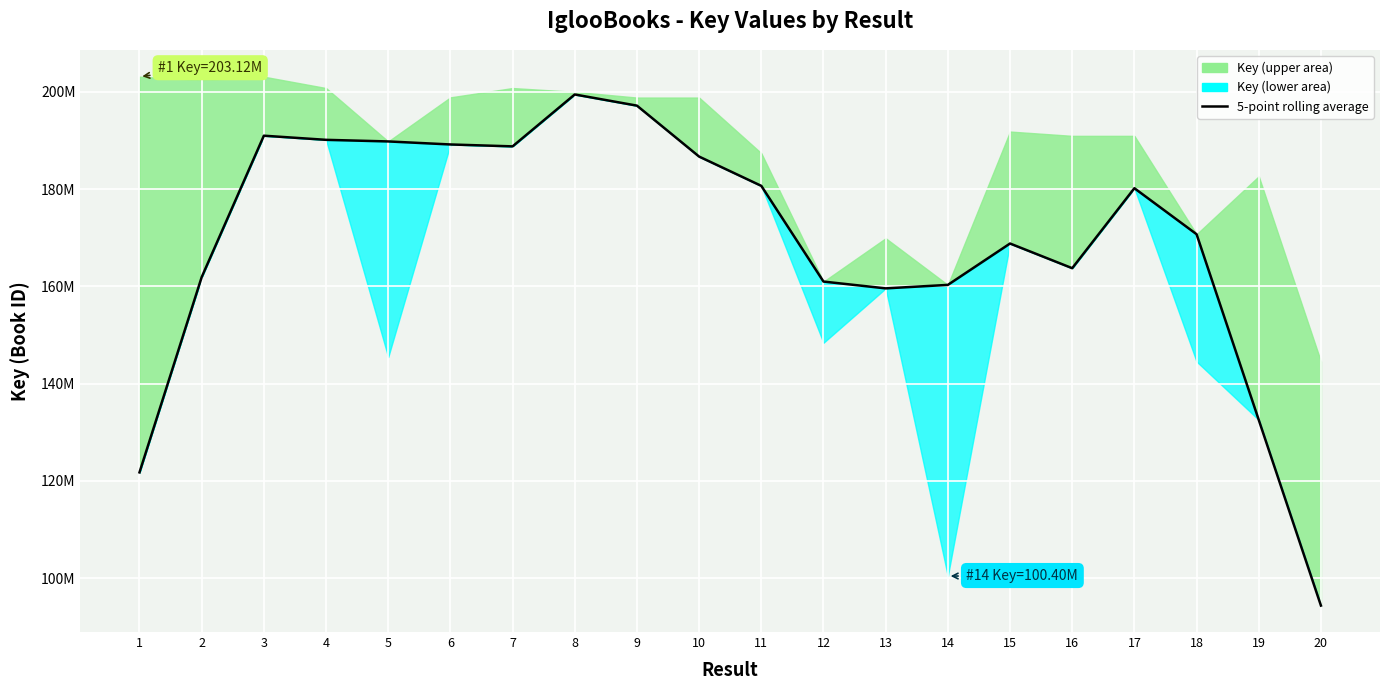

How many points are higher than both their immediate neighbors (excluding endpoints)?

4